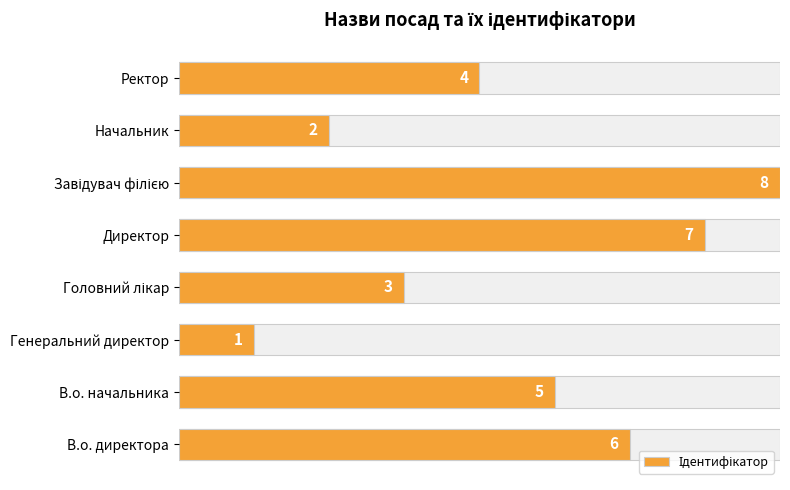

How many categories are shown in the chart?

8